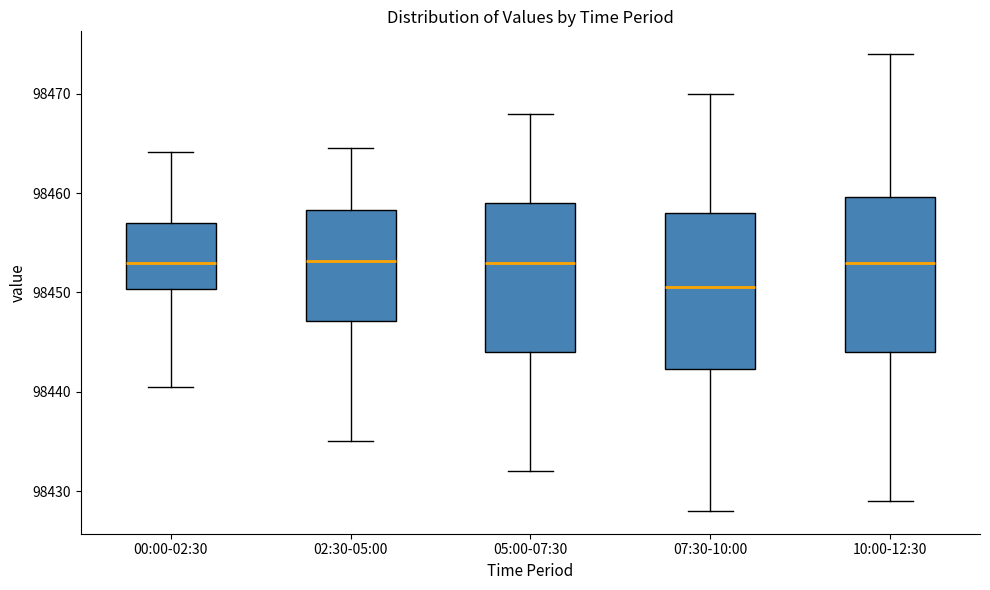

Reading left to right, transcribe this box plot: for each box, give where its median line is, the range the box spans, and where its two whiskers end, as read against the y-axis. The values are not printed on the chart, so give them approximately, as read against the axis.

00:00-02:30: median 98453, box 98450 to 98457, whiskers 98441 to 98464
02:30-05:00: median 98453, box 98447 to 98458, whiskers 98435 to 98465
05:00-07:30: median 98453, box 98444 to 98459, whiskers 98432 to 98468
07:30-10:00: median 98451, box 98442 to 98458, whiskers 98428 to 98470
10:00-12:30: median 98453, box 98444 to 98460, whiskers 98429 to 98474